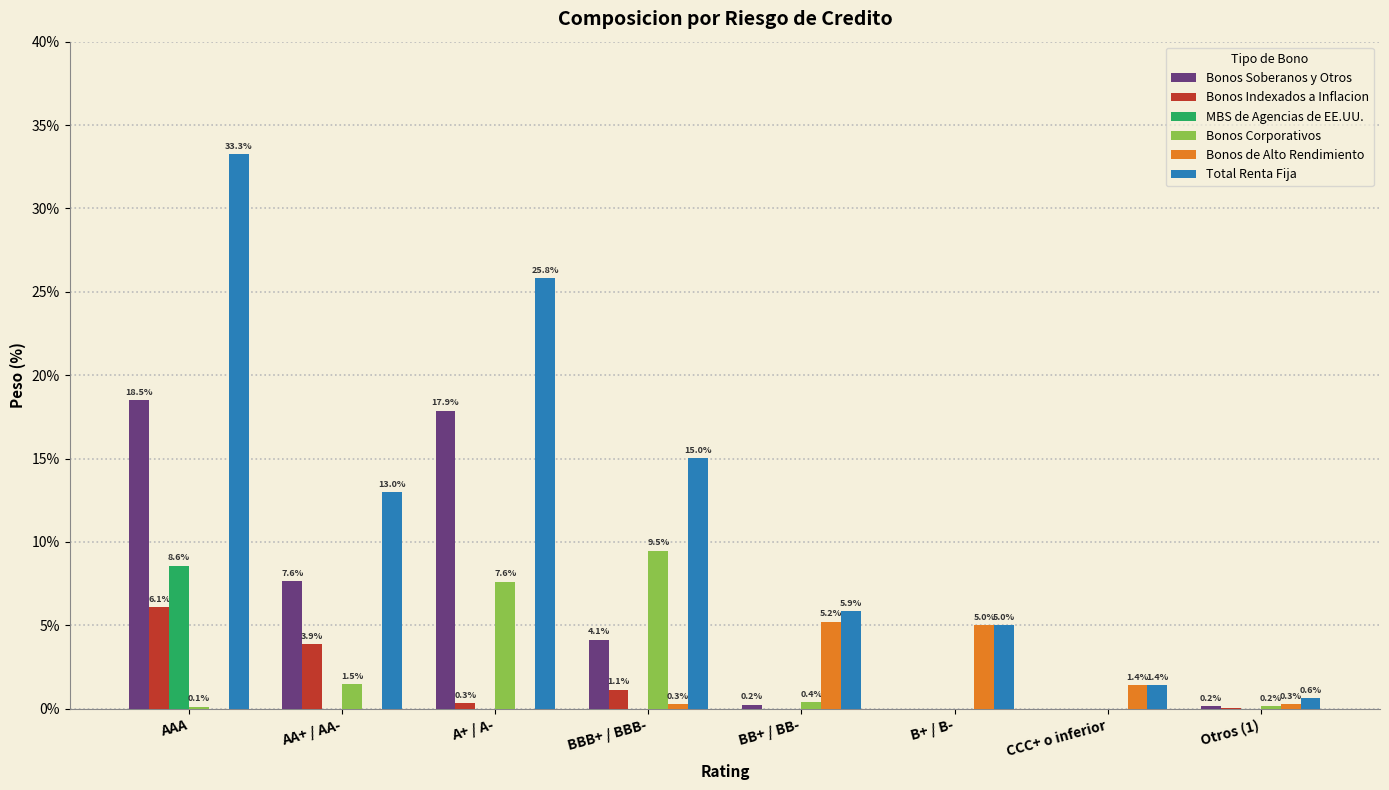

Count the number of data series in this chart.

6